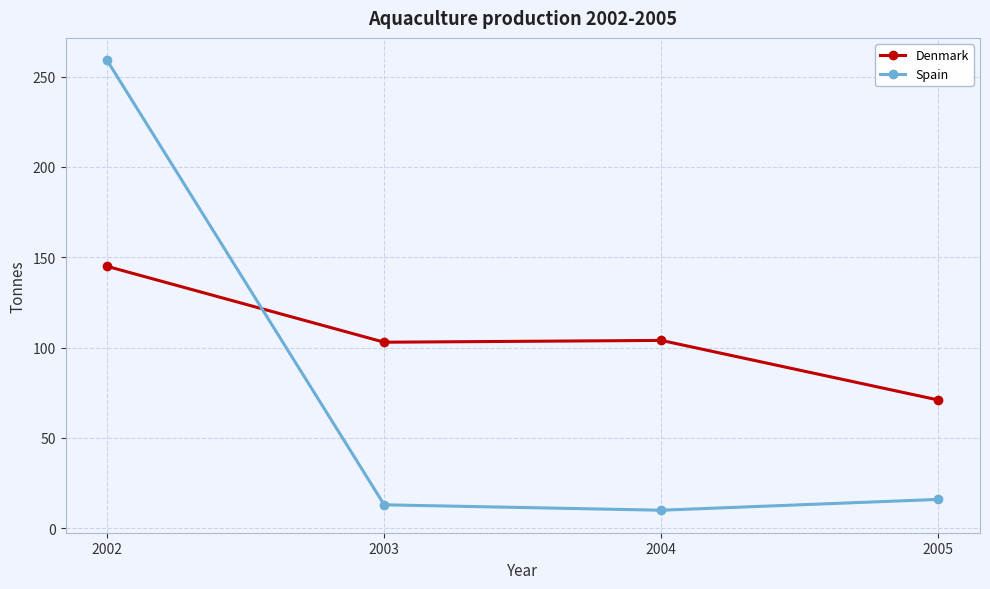

True or false: Spain has more than 2 interior local peaks.

False